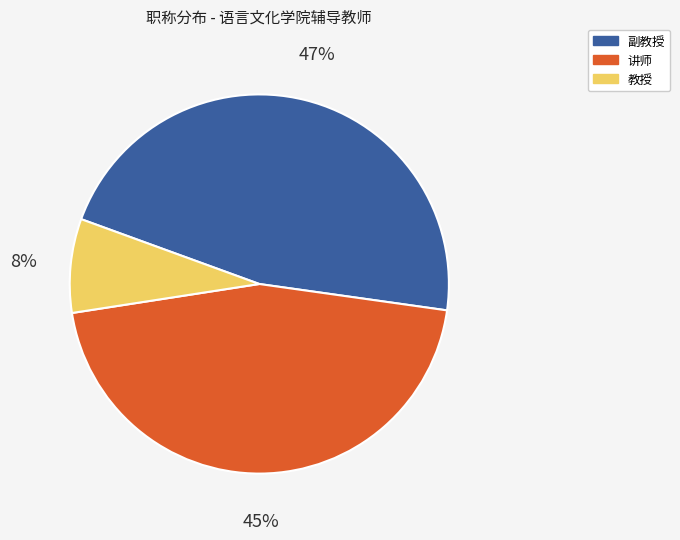

Which slice is the smallest?

教授